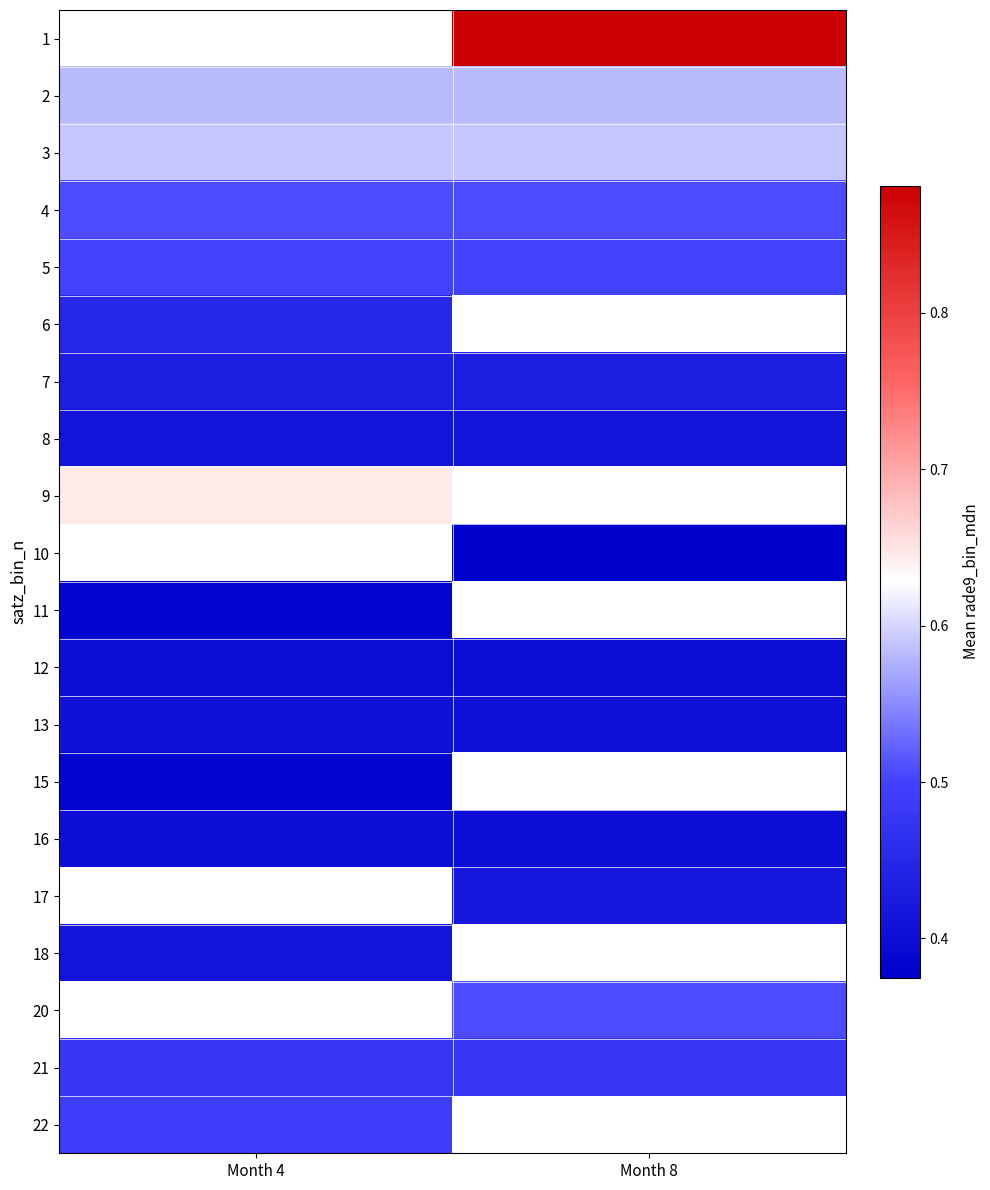

Which series changed the most between Month 4 and Month 8?

2